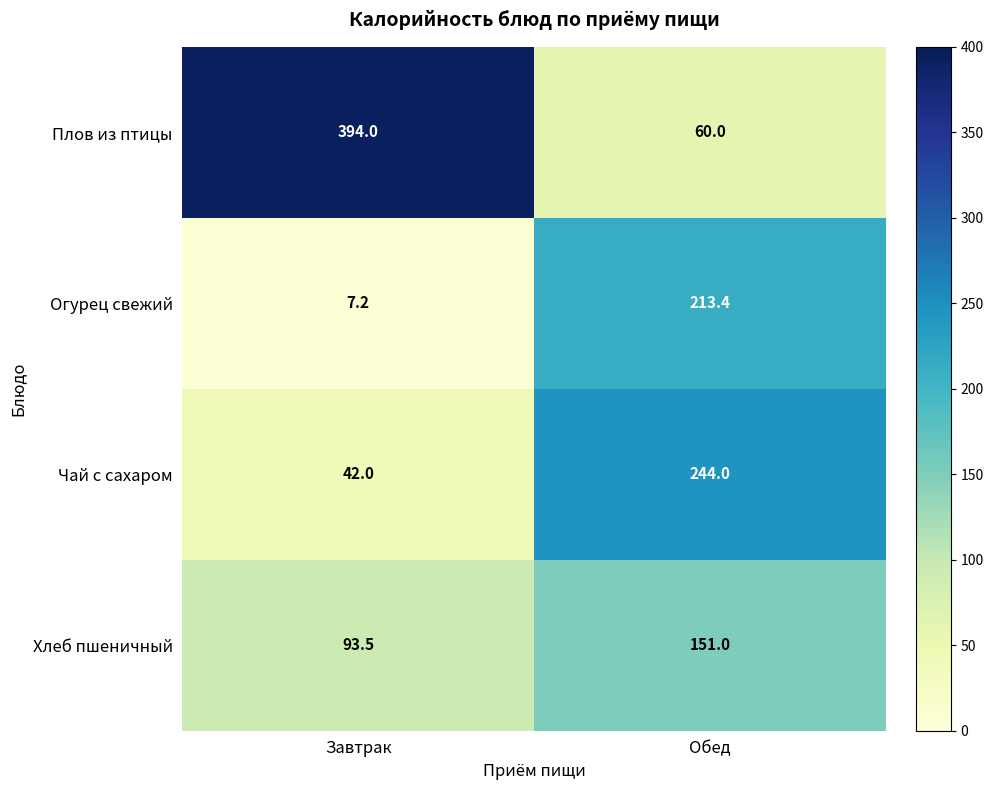

Is it true that Огурец свежий equals 213.4 at Обед?

True